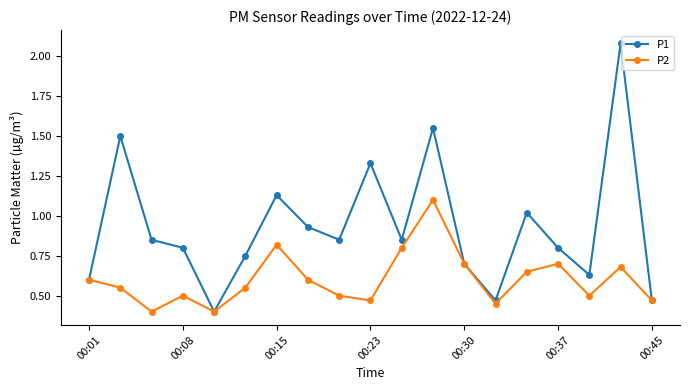

At how many categories does at least one series exceed 1?

6